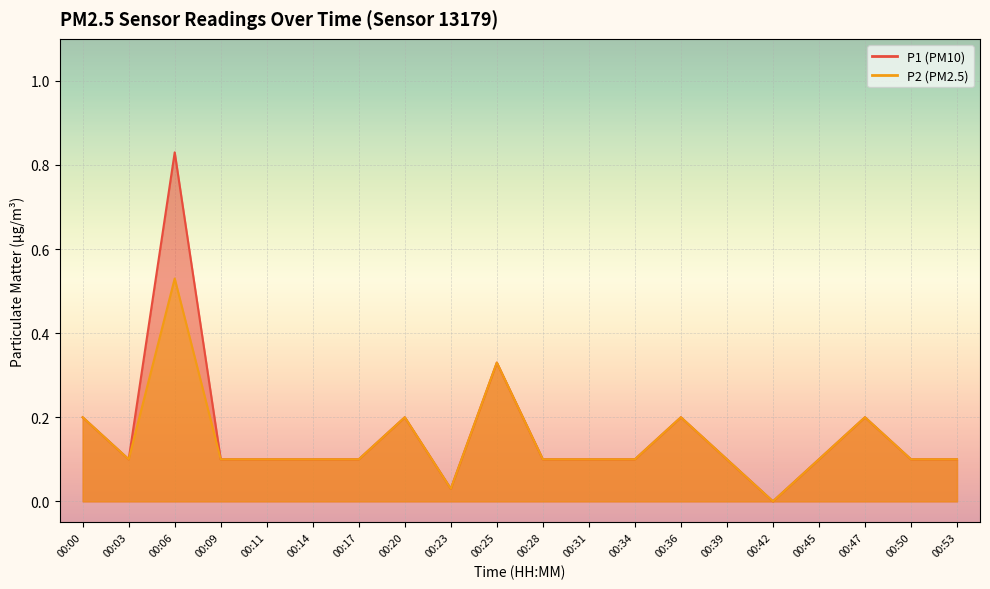

Which category has the highest value in the P1 series?

00:06